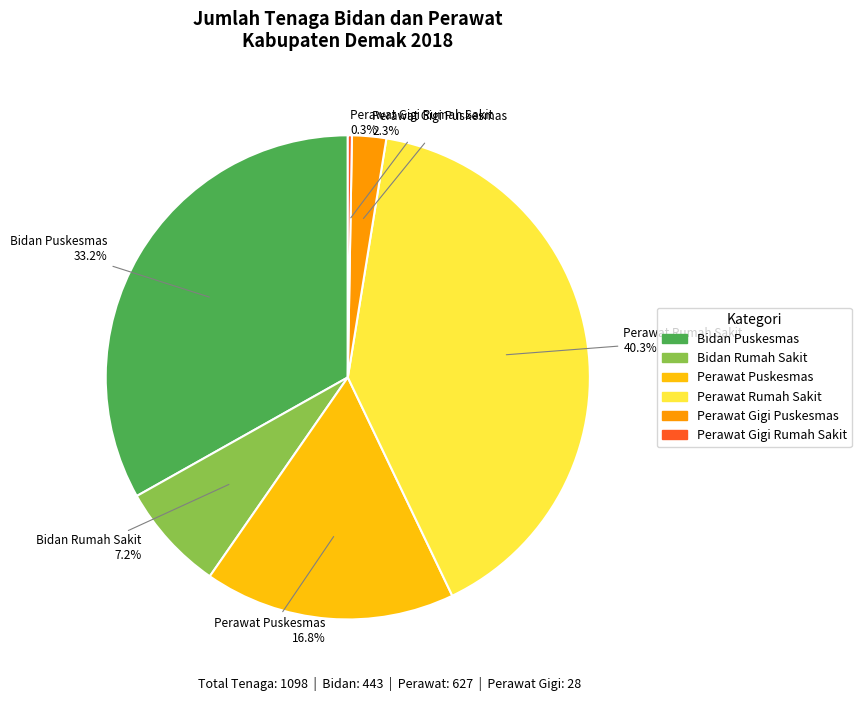

Is there a majority slice in this chart?

No